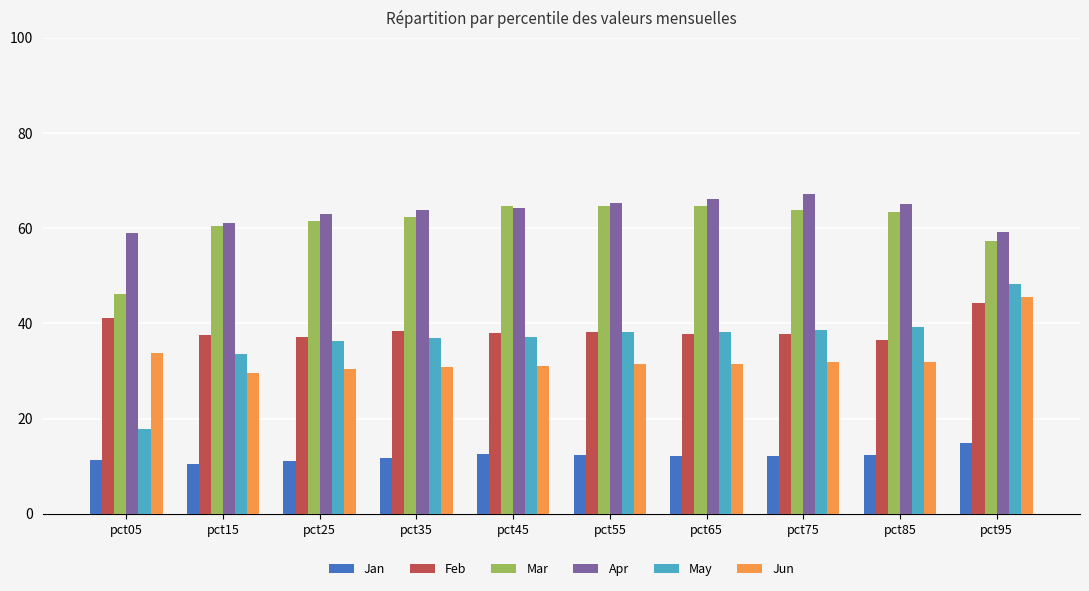

The May series shows 0.5 at pct45. True or false?

False